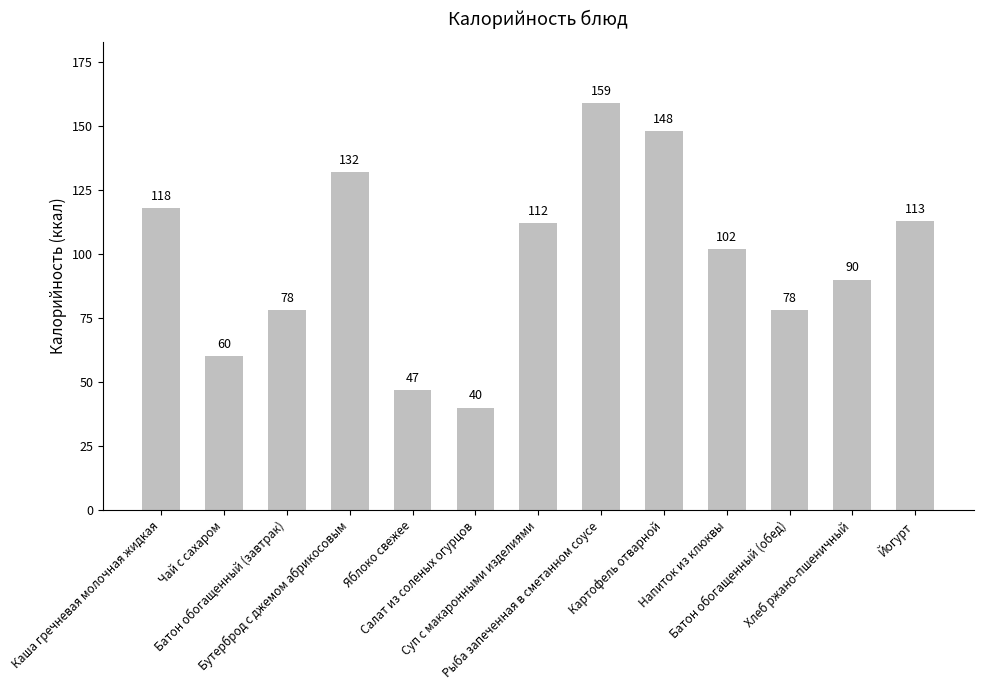

What is the sum of all values?

1277